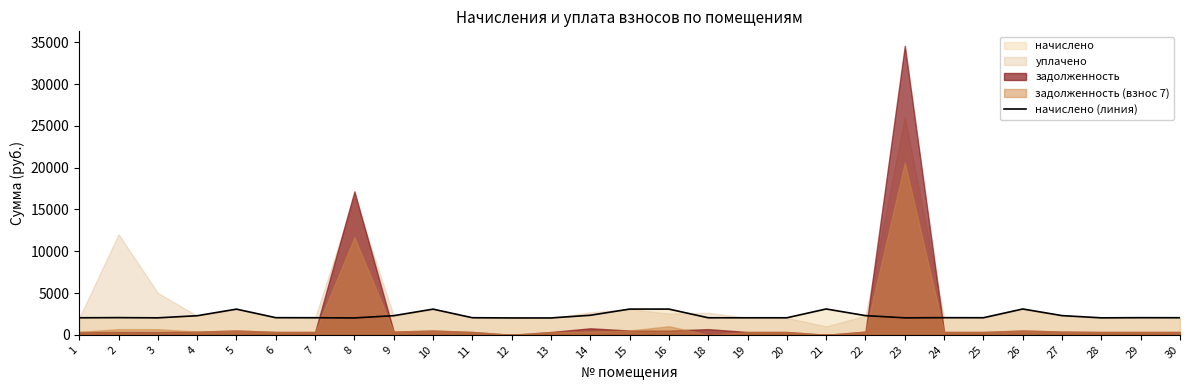

At which category does the data reach its first local valley?

3